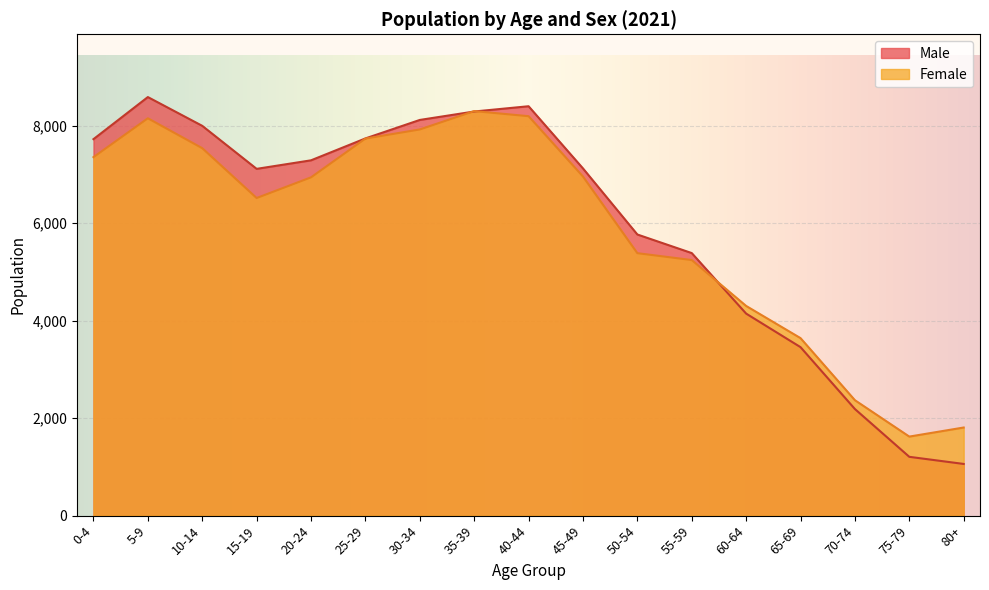

The Female series shows 10791 at 25-29. True or false?

False